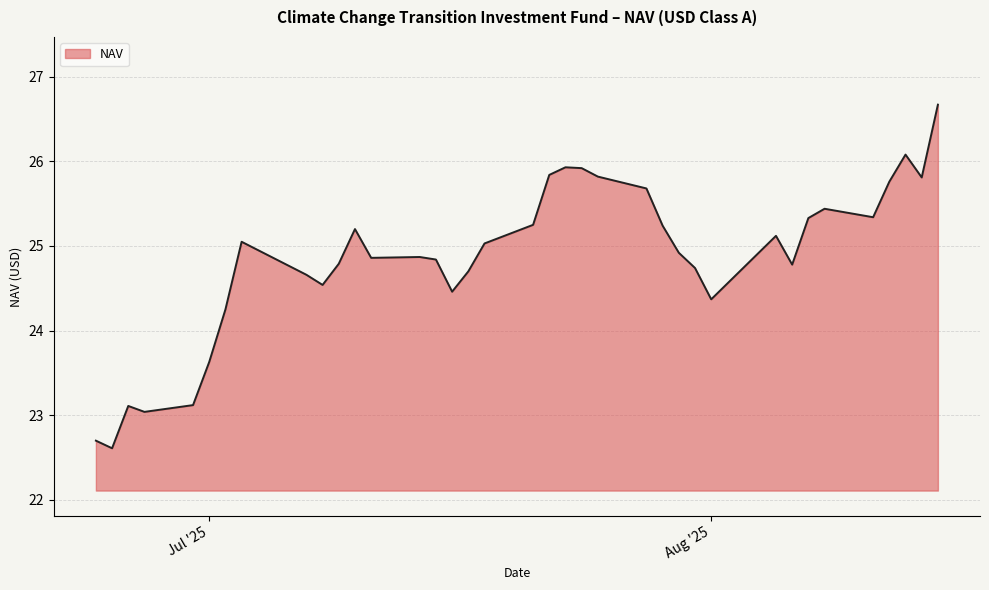

What is the greatest value displayed?

26.7